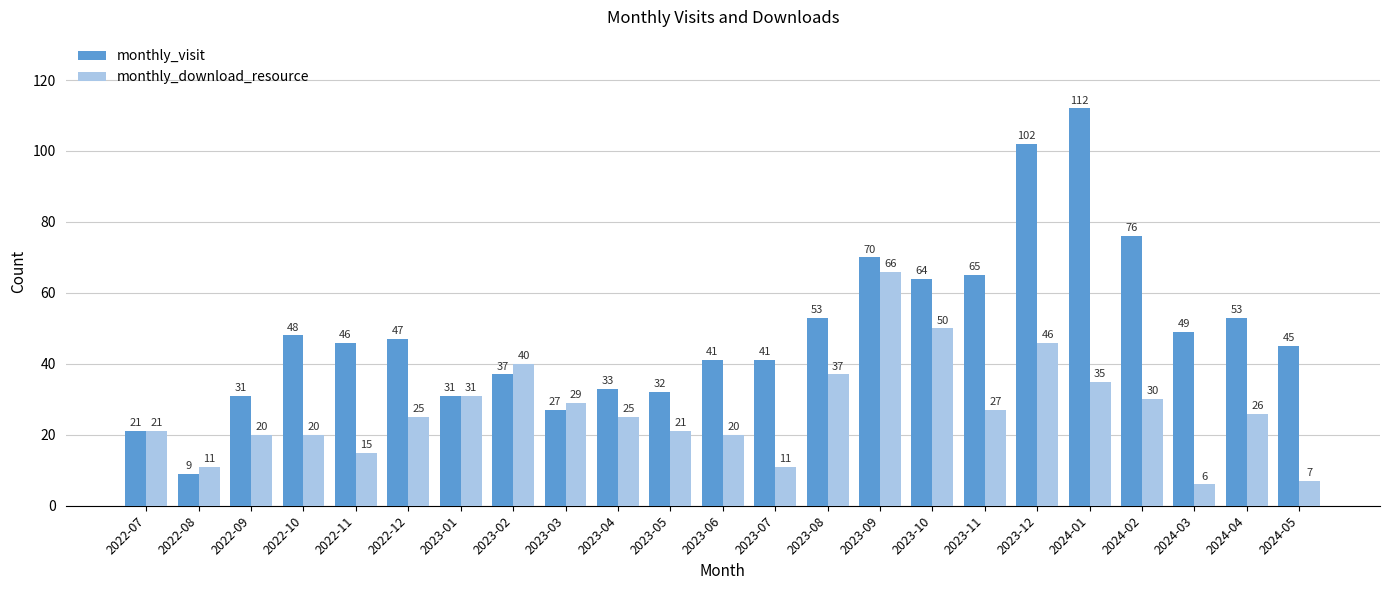

Which category has the lowest value across all series?

2024-03